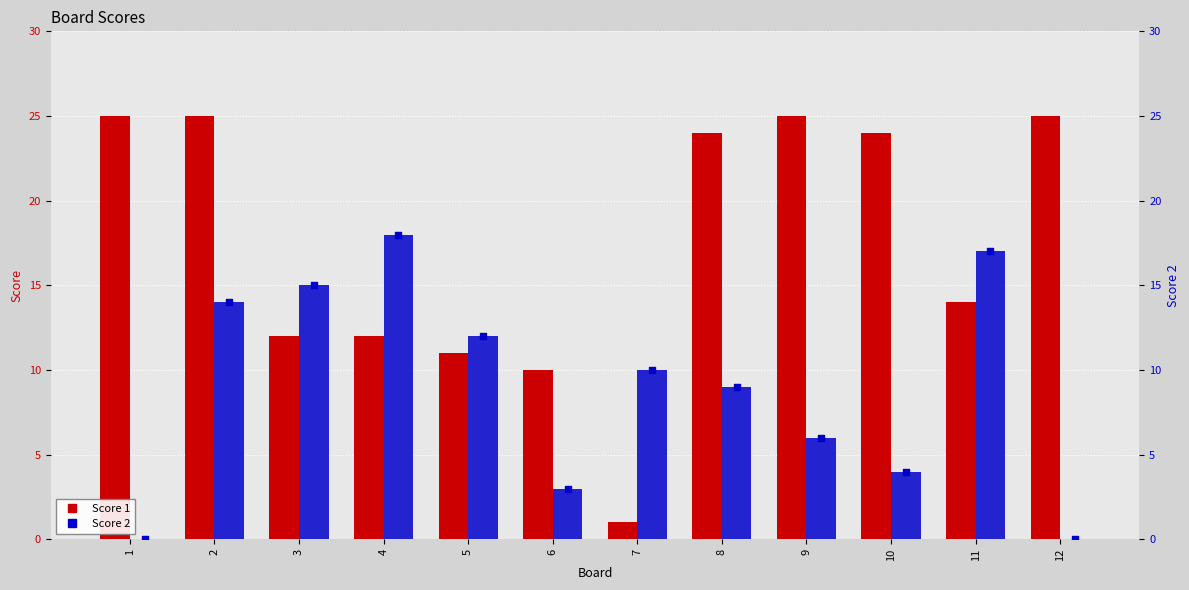

At how many categories does at least one series exceed 23?

6